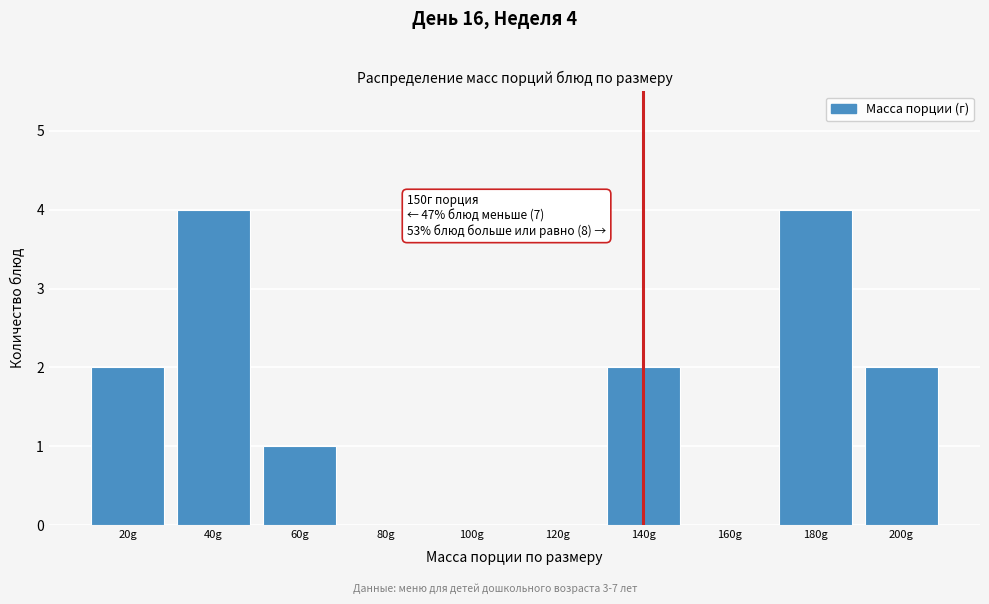

Reading left to right, extract all data points from this chart.

20g=2	40g=4	60g=1	80g=0	100g=0	120g=0	140g=2	160g=0	180g=4	200g=2